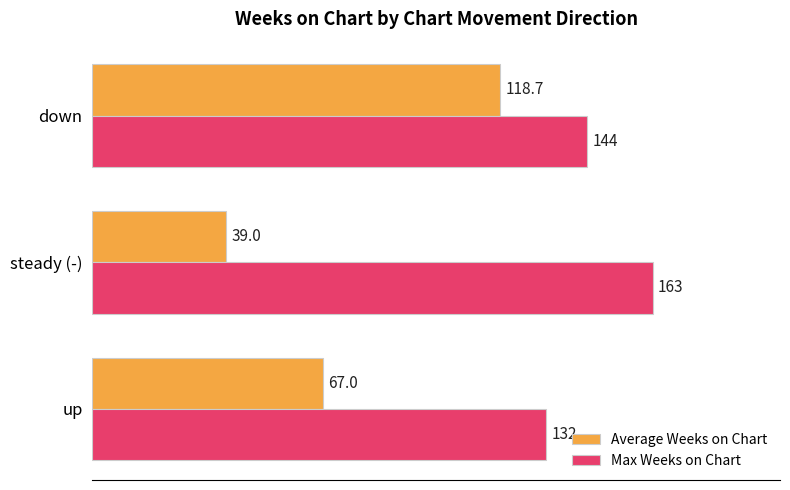

What is the highest value of the Max Weeks on Chart series?

163.0